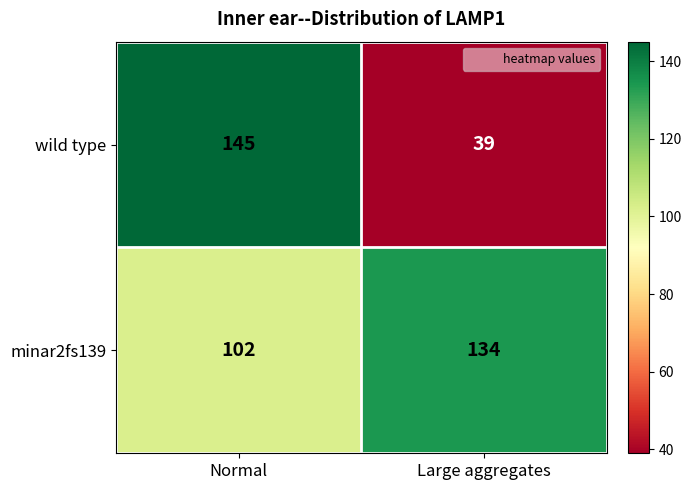

Which series has the largest range (max minus min)?

wild type